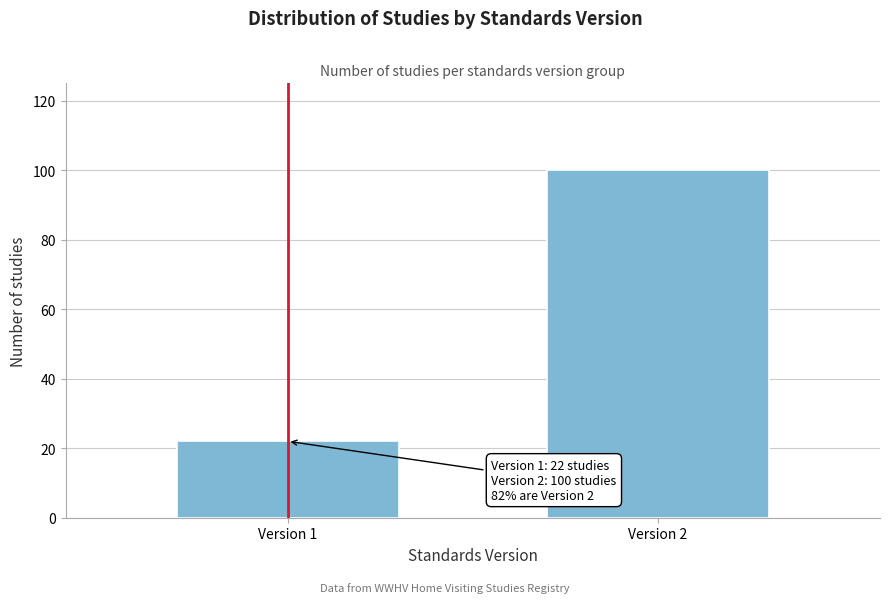

Reading left to right, extract all data points from this chart.

22	100